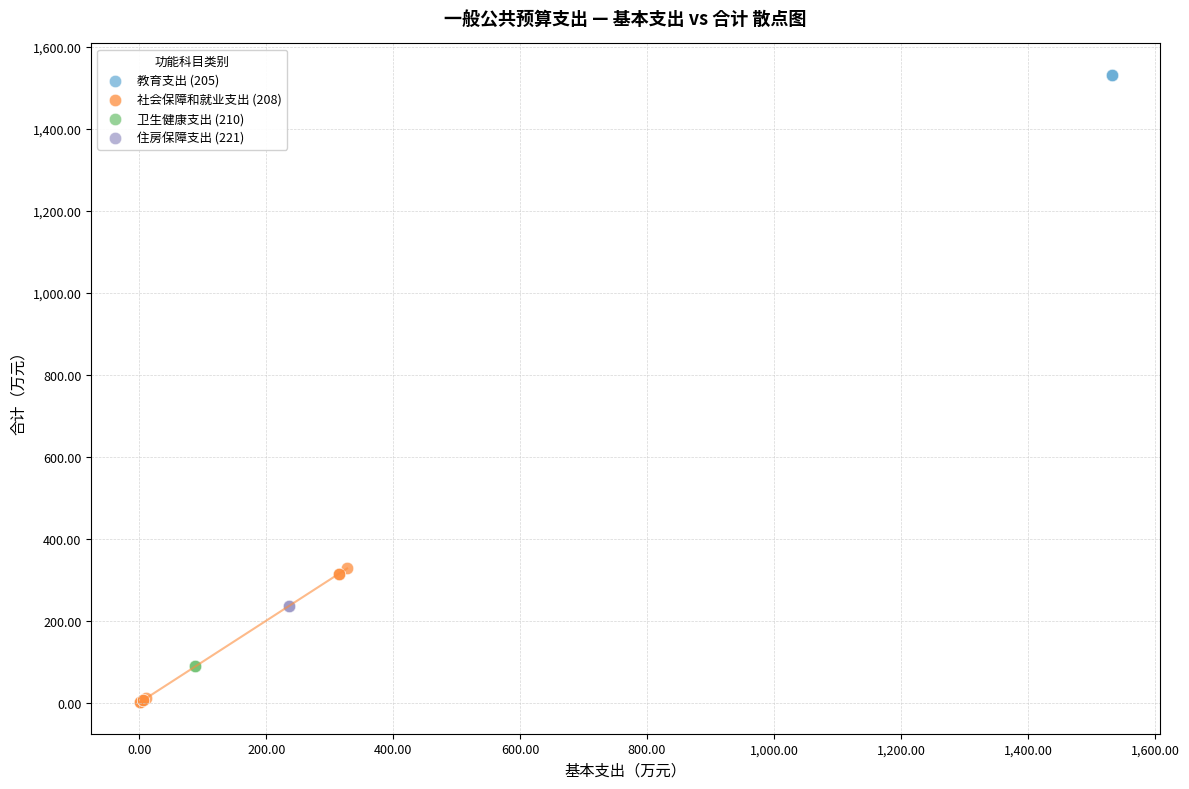

Which series contains the lowest Y value?

社会保障和就业支出 (208)